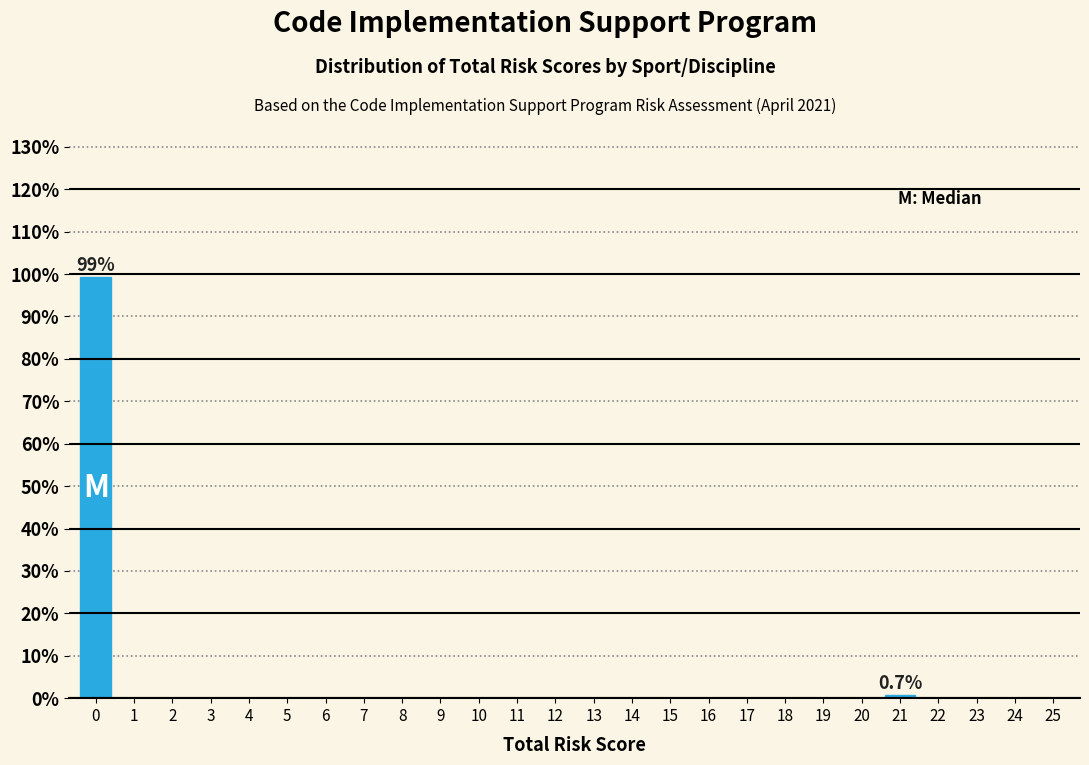

Reading left to right, list all the values displayed in this chart.

0=99.3	1=0.0	2=0.0	3=0.0	4=0.0	5=0.0	6=0.0	7=0.0	8=0.0	9=0.0	10=0.0	11=0.0	12=0.0	13=0.0	14=0.0	15=0.0	16=0.0	17=0.0	18=0.0	19=0.0	20=0.0	21=0.7	22=0.0	23=0.0	24=0.0	25=0.0